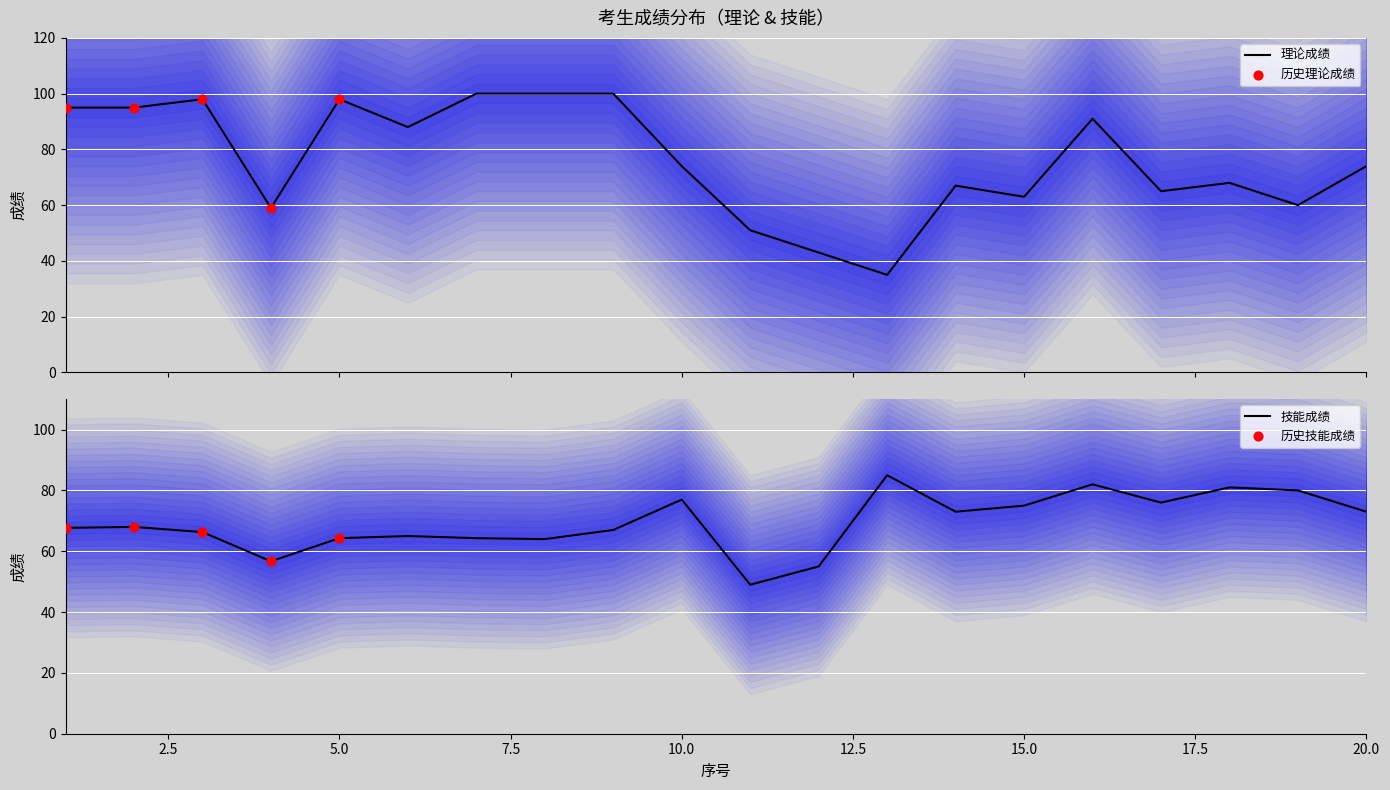

What is the highest value of the 理论成绩 series?

100